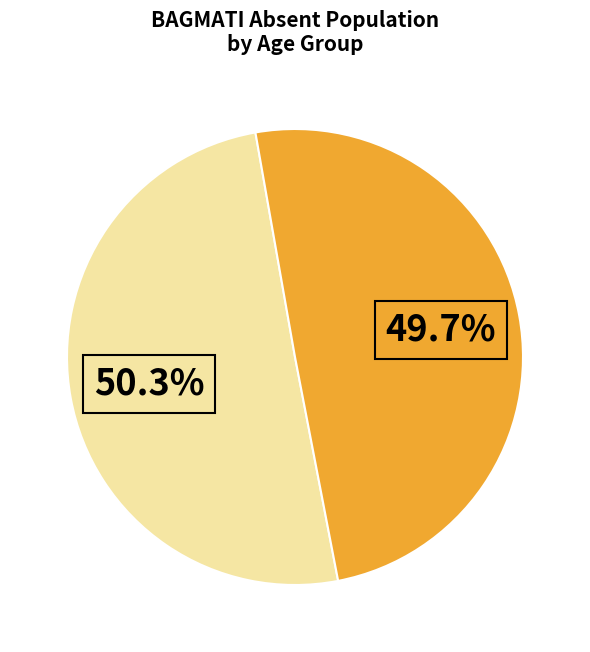

Is there any slice that represents more than half of the pie?

Yes